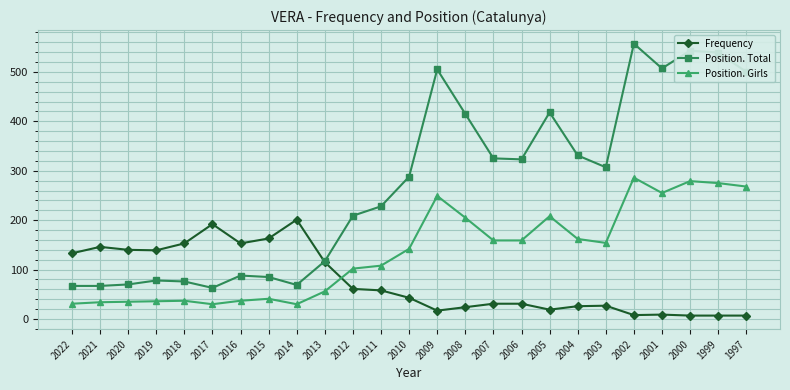

After their last crossing, which series has the higher values: Frequency or Position. Total?

Position. Total